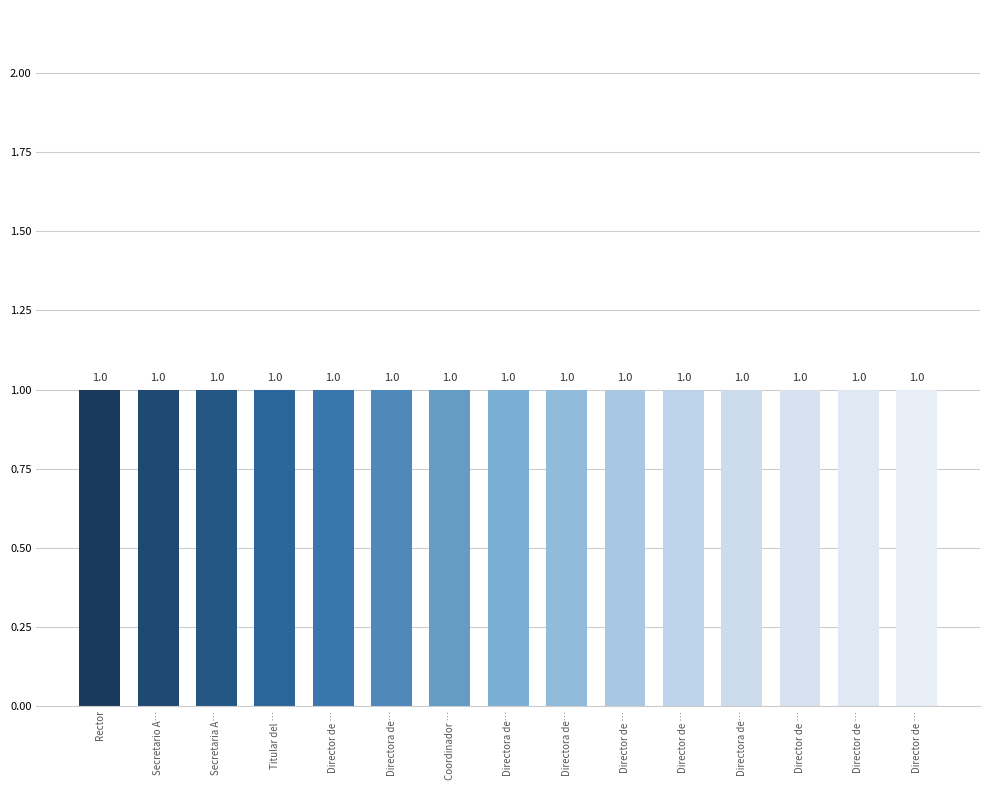

Which label corresponds to the largest value in the chart?

Director de Ingeniería en Agrotecnología